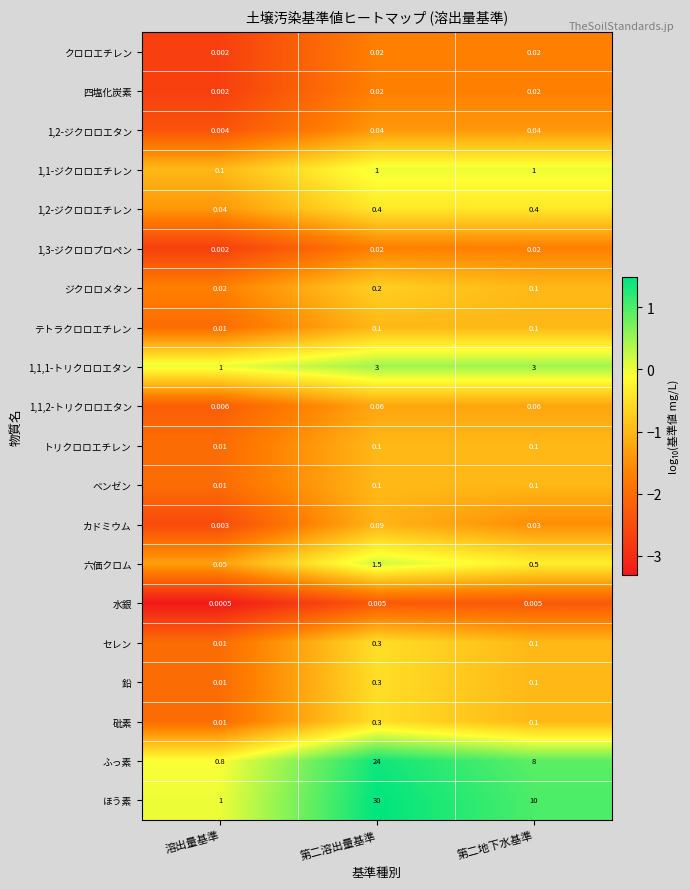

At which label is 1,1,1-トリクロロエタン closest to 2?

溶出量基準